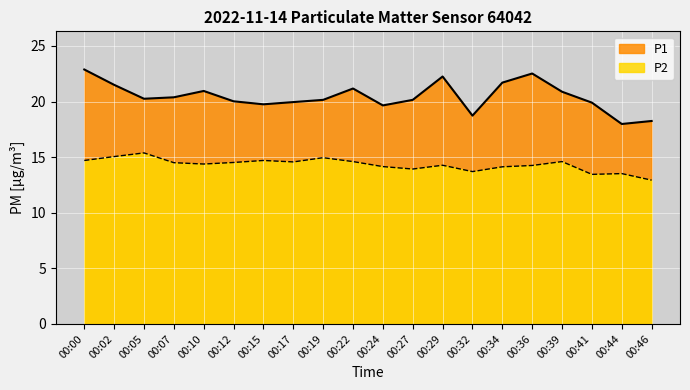

Where is the first local maximum for P2?

00:05